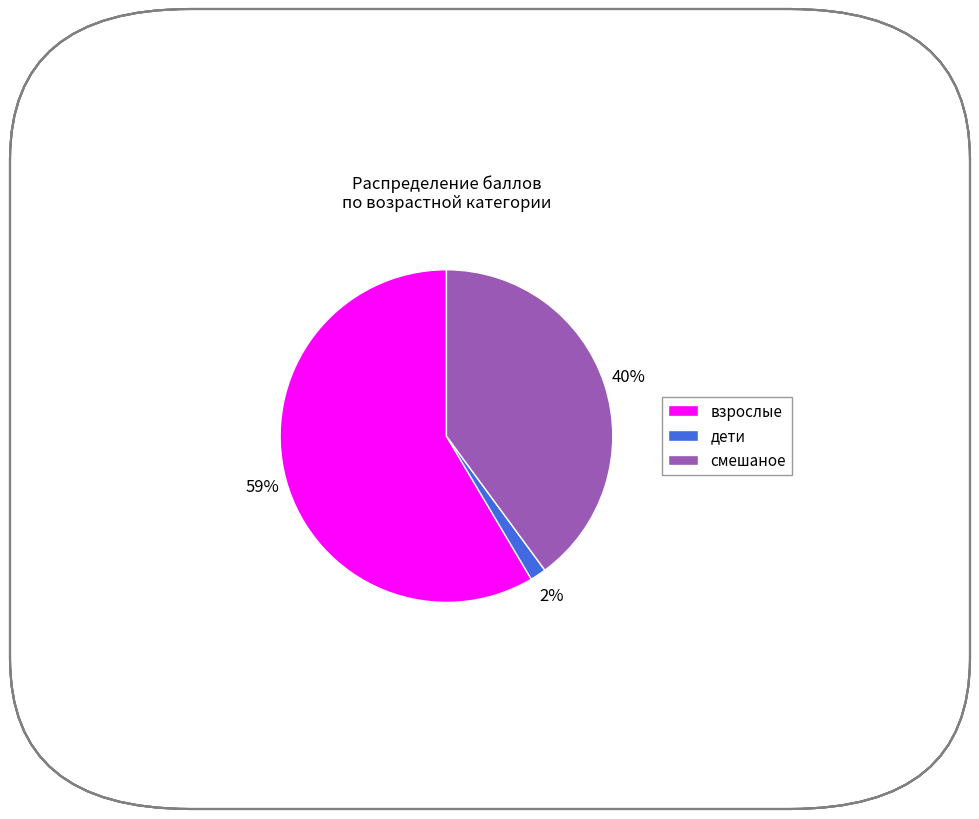

Which slice is the largest?

взрослые